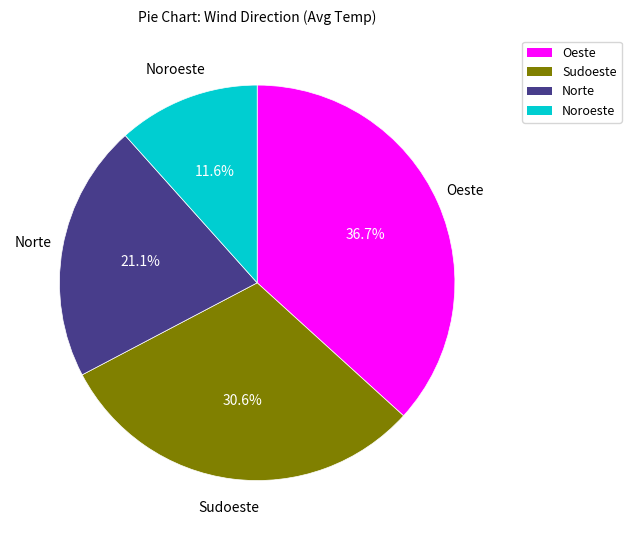

Combined, do Noroeste and Oeste account for over 50%?

No